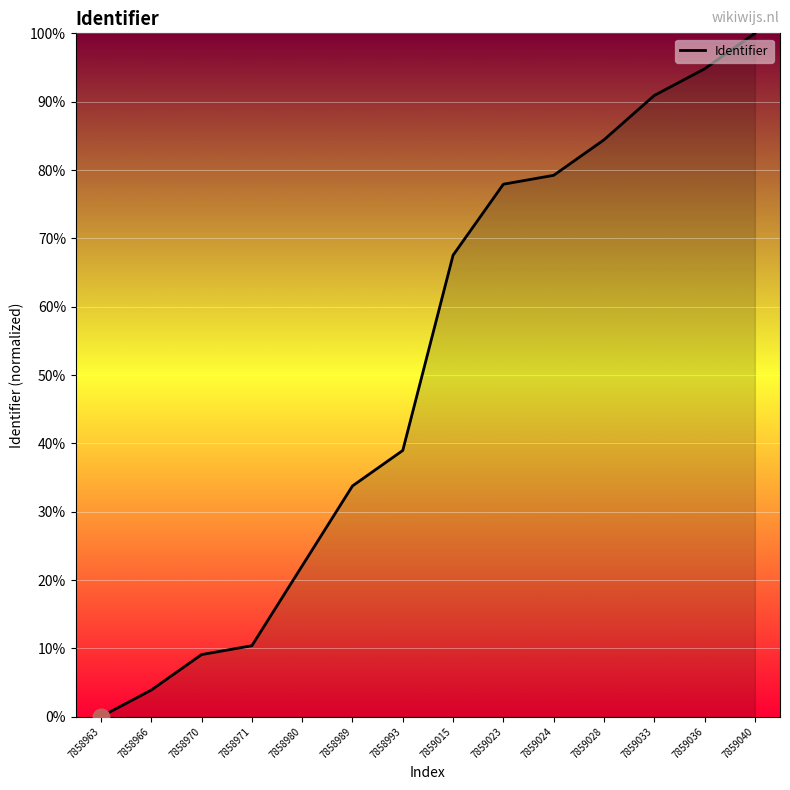

What is the sum of all values?

713.0